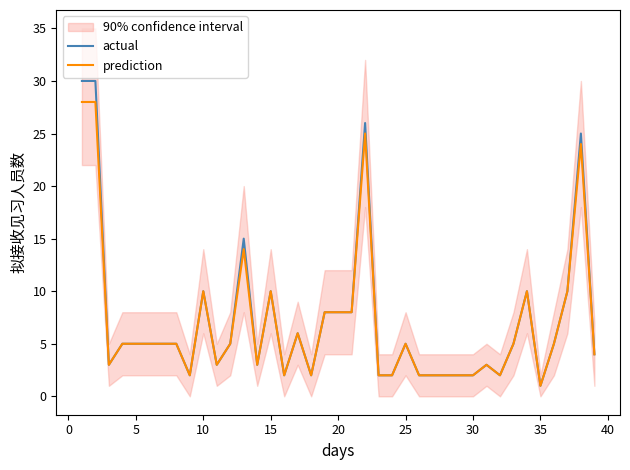

What is the maximum value for actual?

30